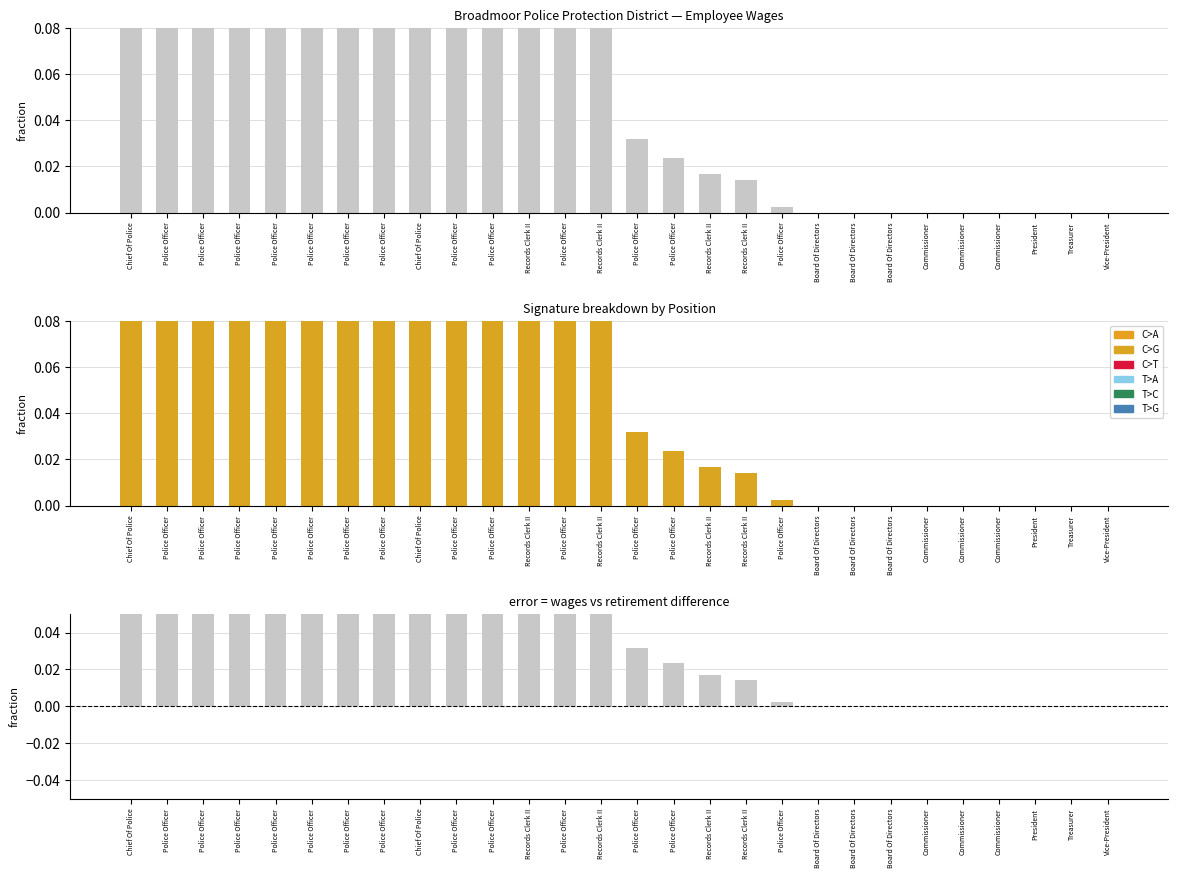

The error (Wages - Retirement) series shows 1.4 at Chief Of Police. True or false?

False